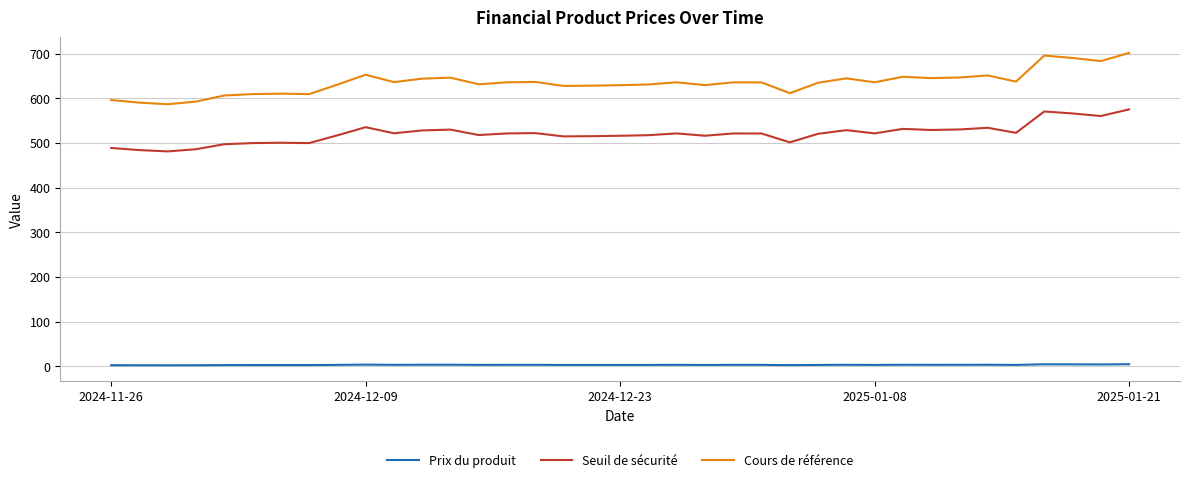

True or false: Cours de référence and Prix du produit intersect in this chart.

False